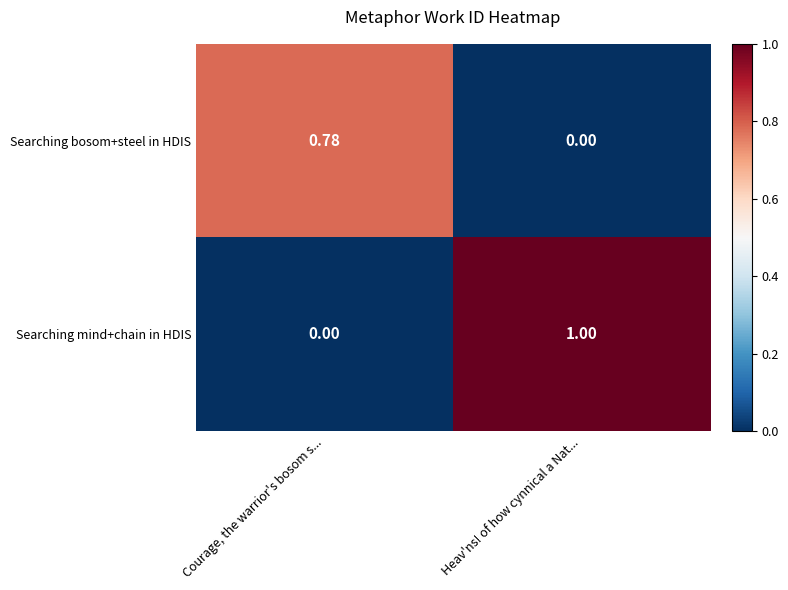

Where is Searching bosom+steel in HDIS nearest to the value 0?

Heav'ns! of how cynnical a Nat...